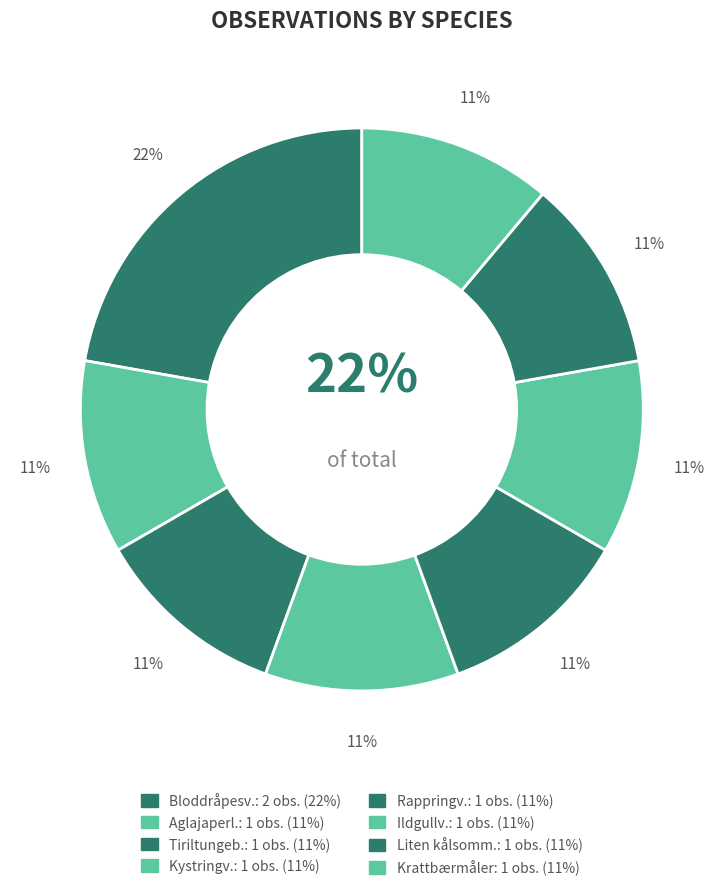

How many segments does this pie chart have?

8